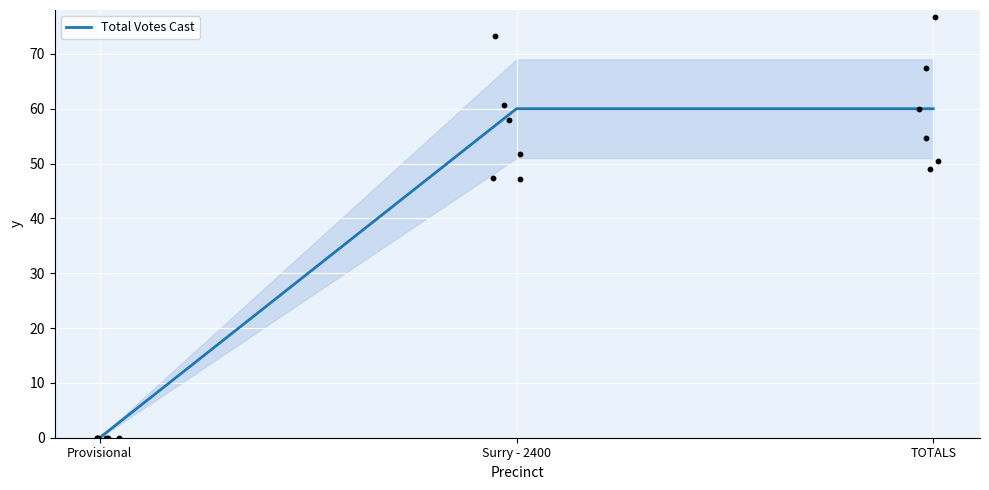

What is the change in value from Provisional to Surry - 2400?

+60